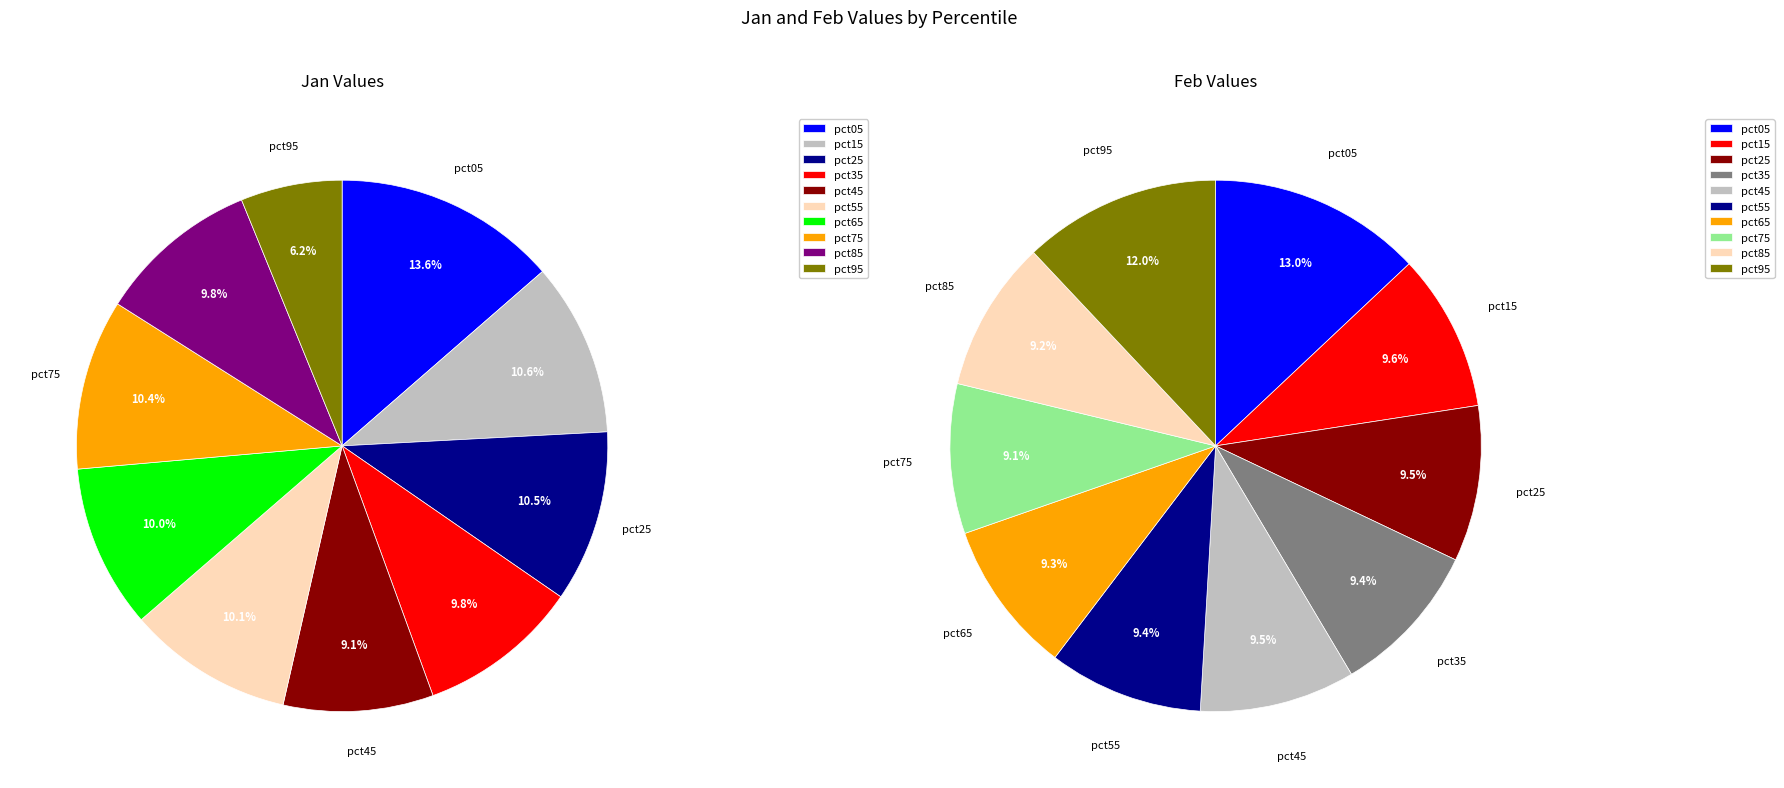

To the nearest percent, what is the combined percentage of 2 and 5?

21%